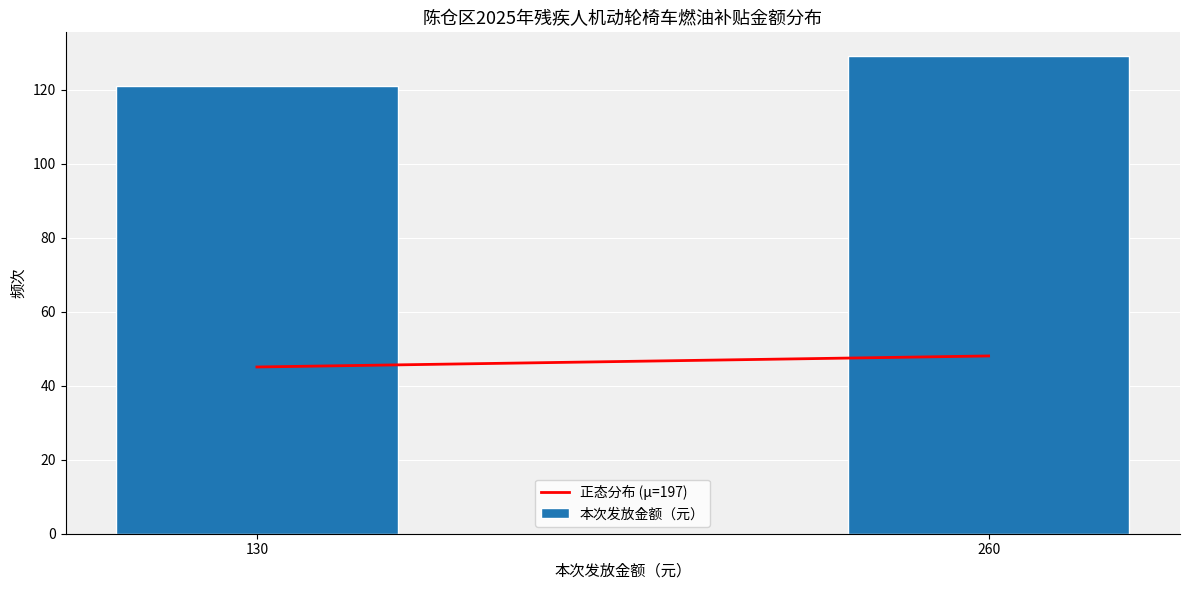

Reading left to right, transcribe all the data shown in this chart.

121	129